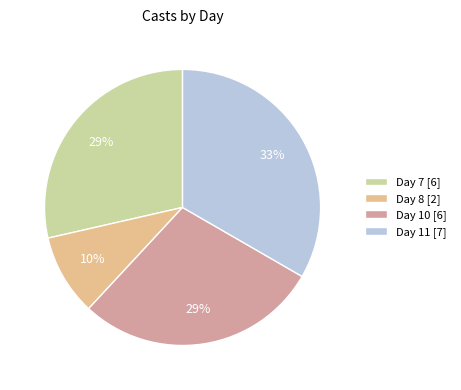

Do Day 8 [2] and Day 11 [7] together represent more than half of the pie?

No